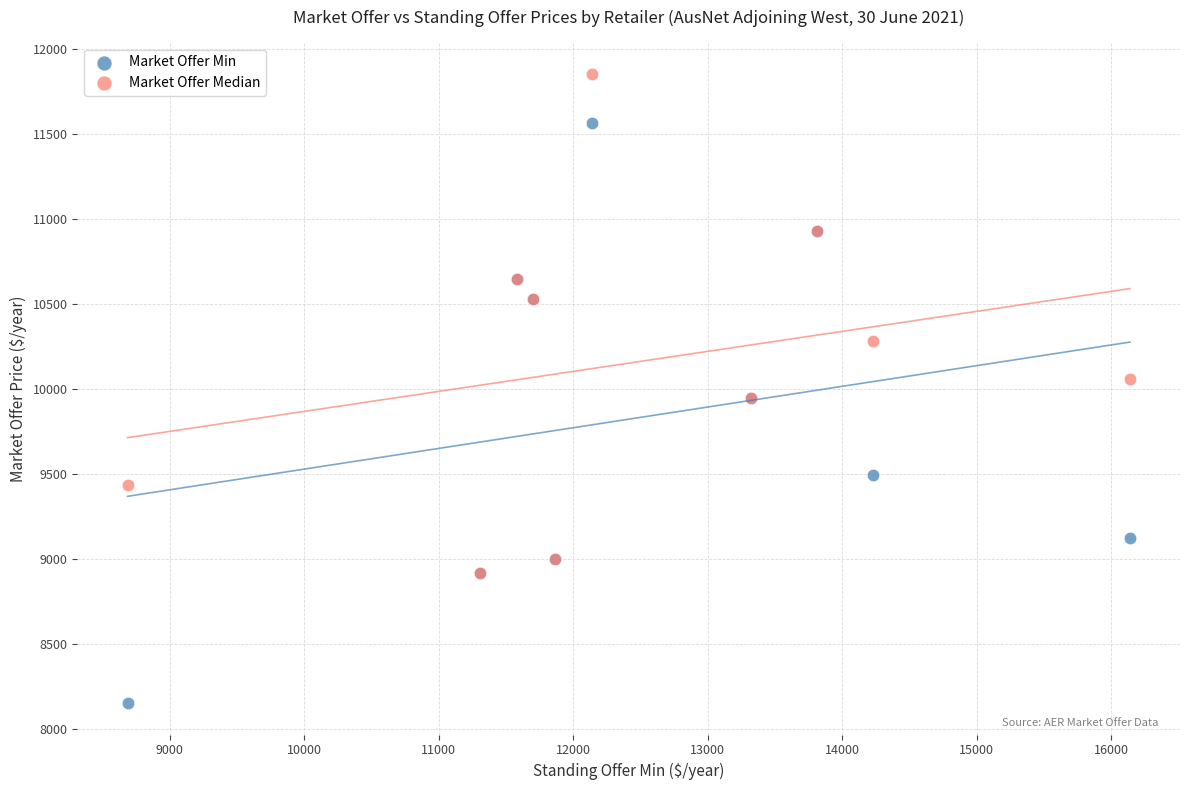

In the Market Offer Median series, what Y value is closest to 10383?

10283.2